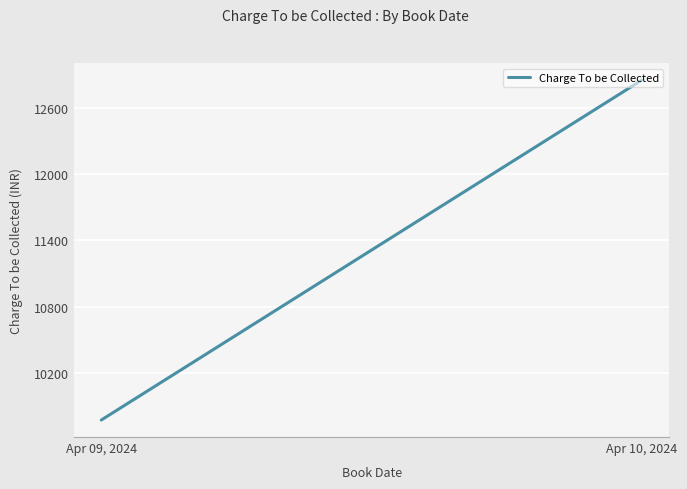

What is the difference between the maximum and minimum values?

3086